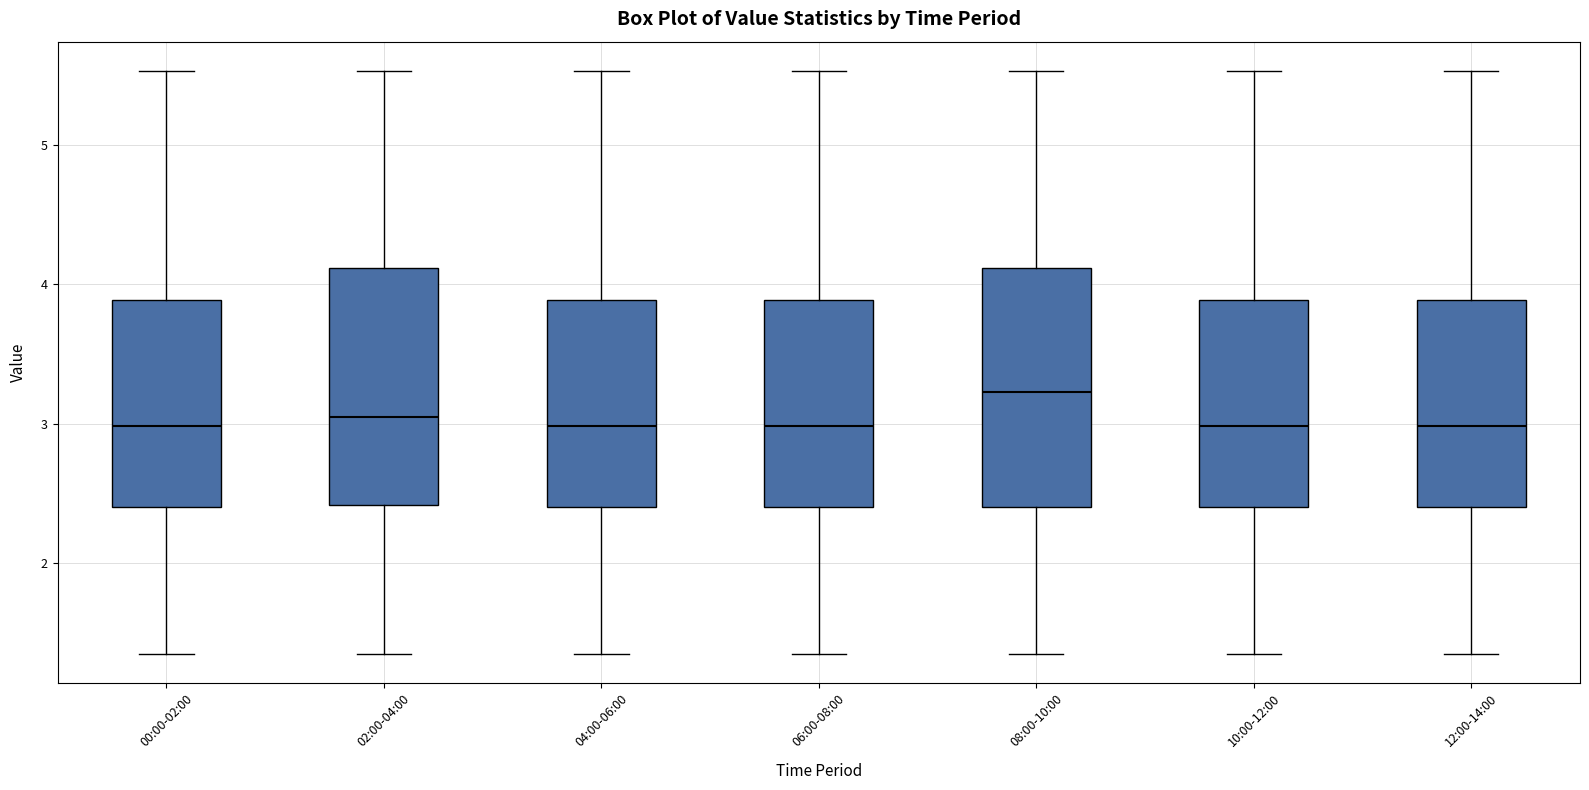

Which box has the highest median line?

08:00-10:00